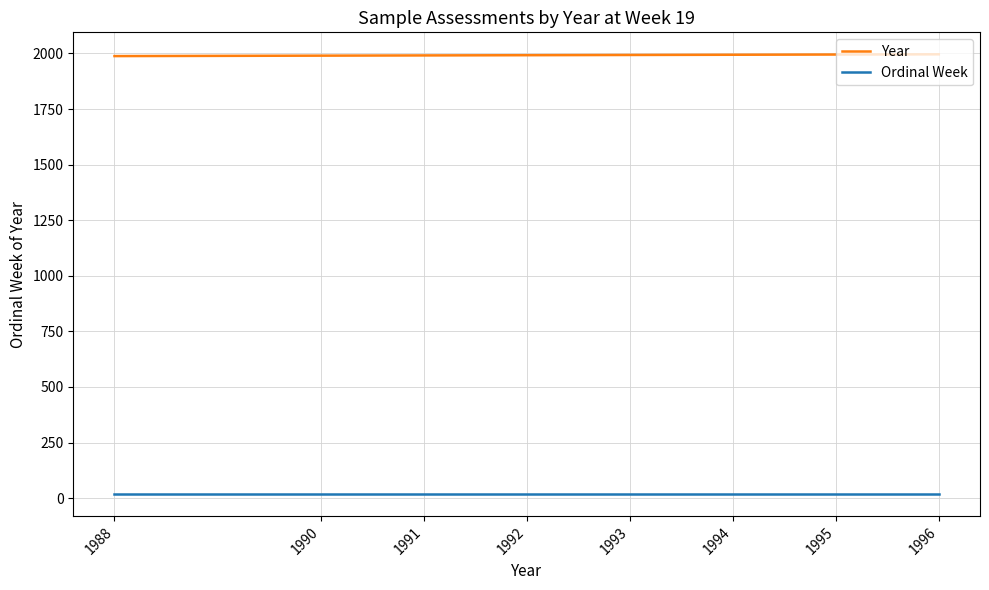

At how many categories does at least one series exceed 22?

8